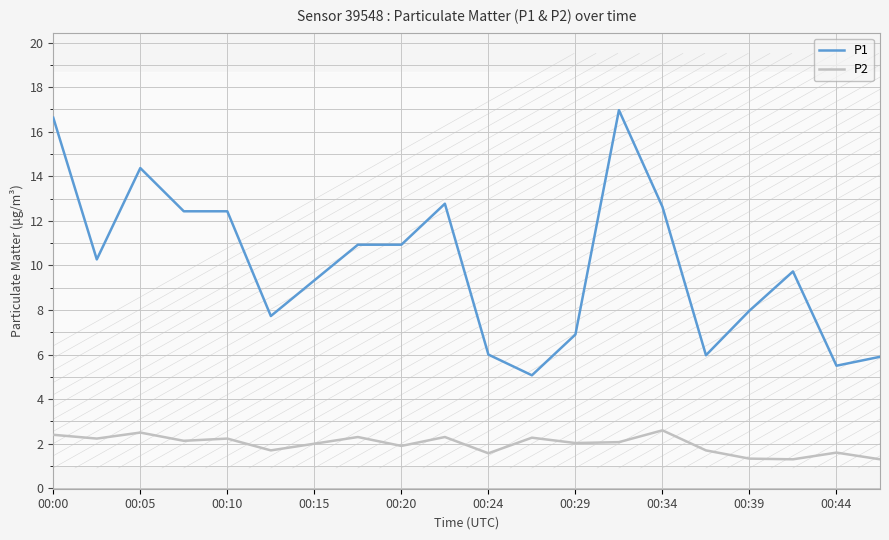

At how many categories does at least one series exceed 7?

14